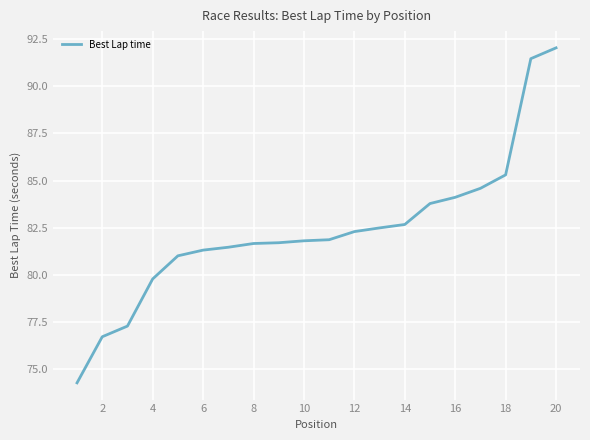

What is the minimum value shown in the chart?

74.3